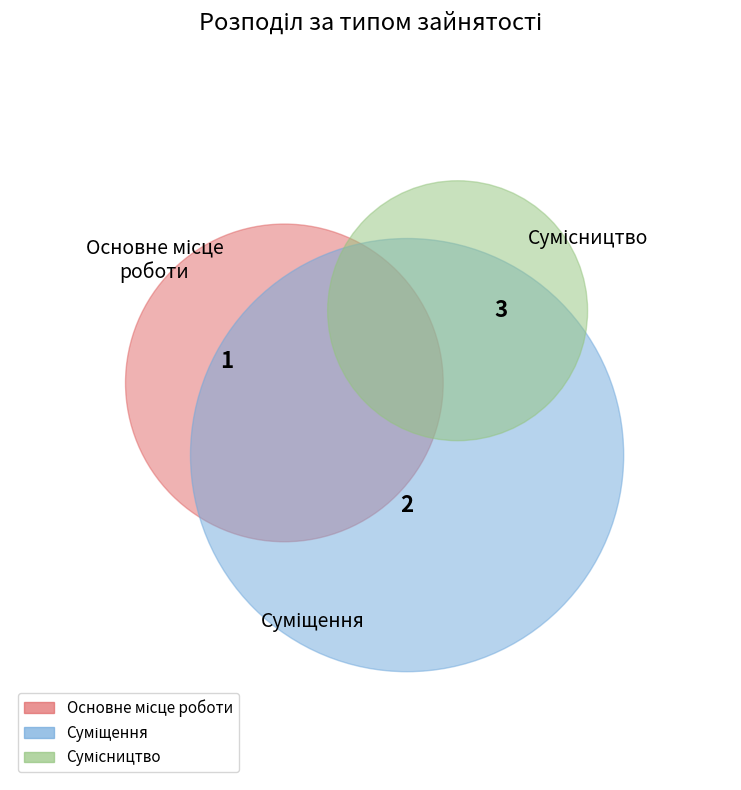

What percentage is the Суміщення slice, to the nearest percent?

33%